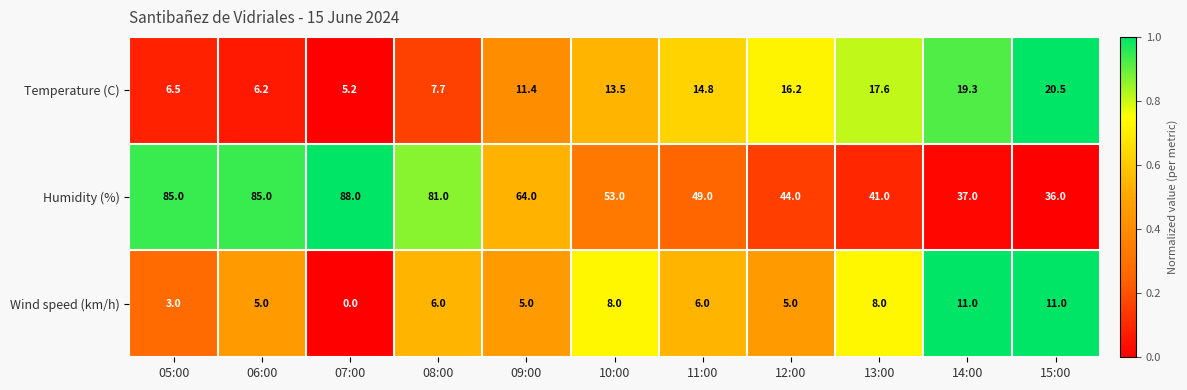

Rank the series at 05:00 from lowest to highest value.

Wind speed (km/h), Temperature (C), Humidity (%)